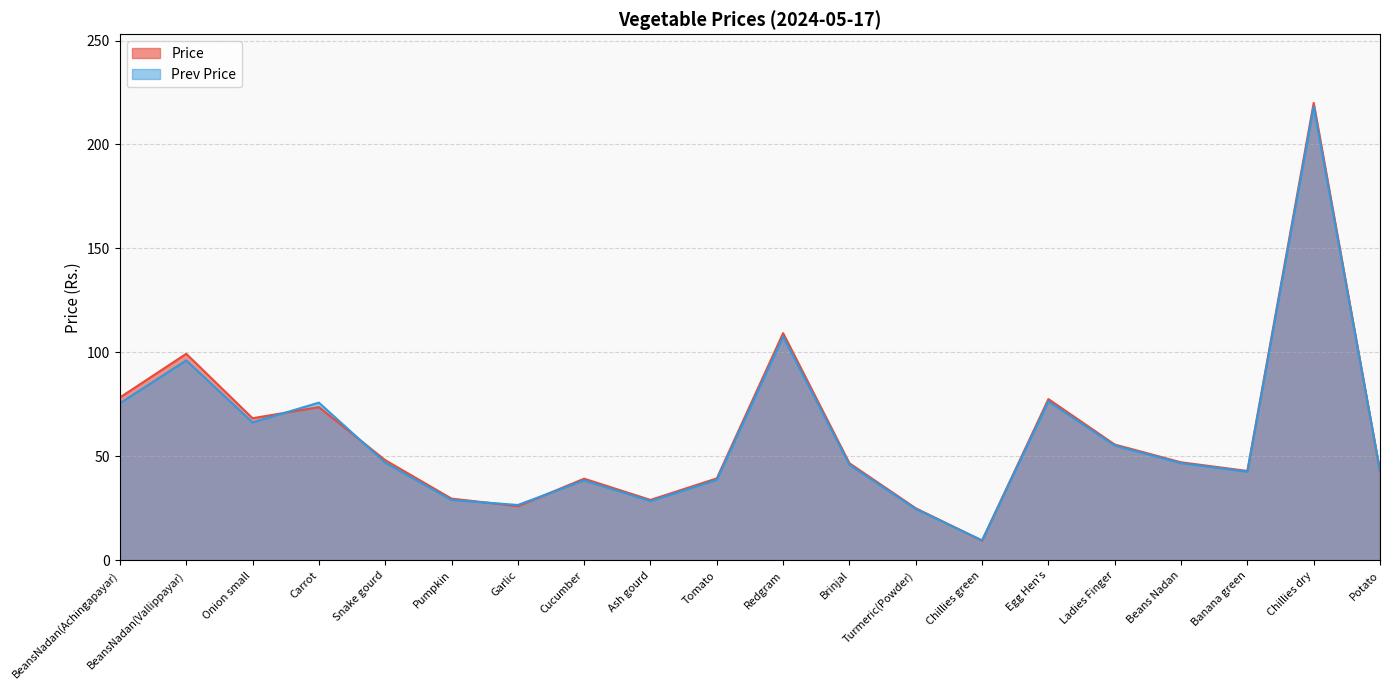

Between Carrot and Snake gourd, which series saw the biggest shift?

Prev Price